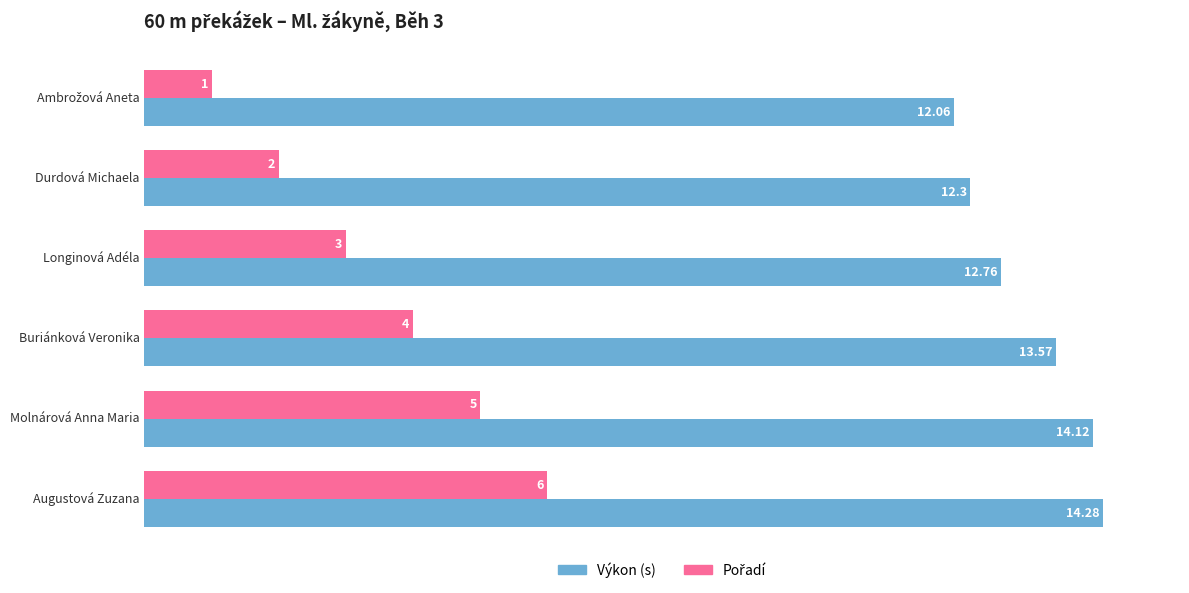

At which category is the sum across all series the highest?

Augustová Zuzana